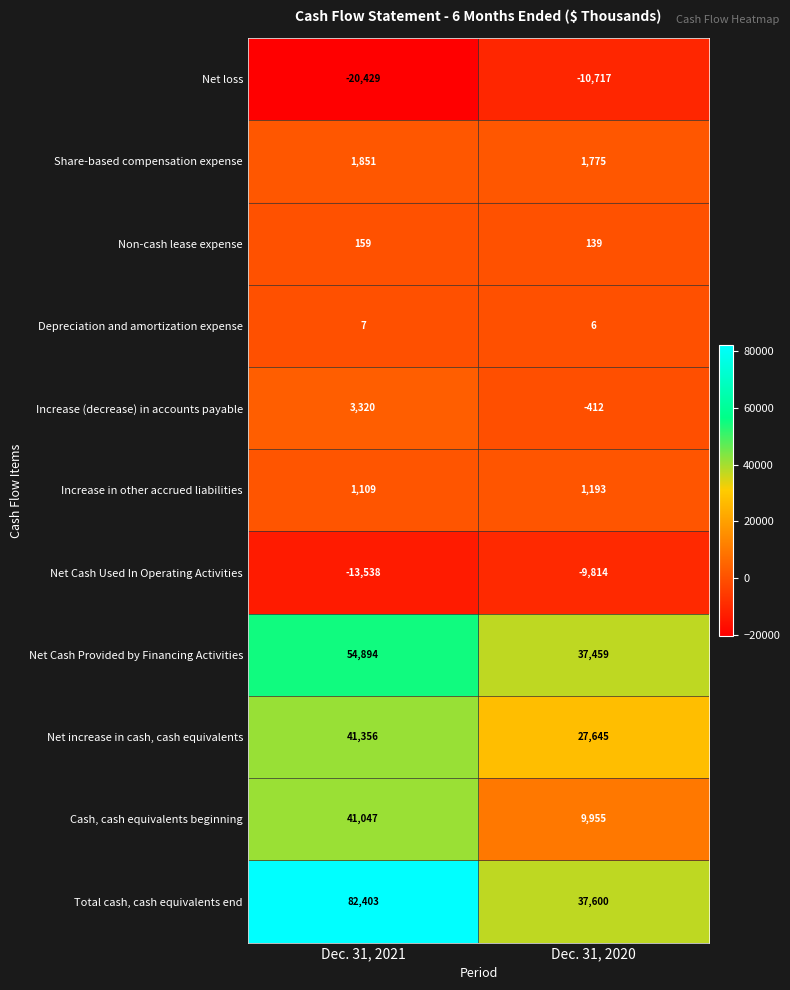

Where is Depreciation and amortization expense nearest to the value 6?

Dec. 31, 2020